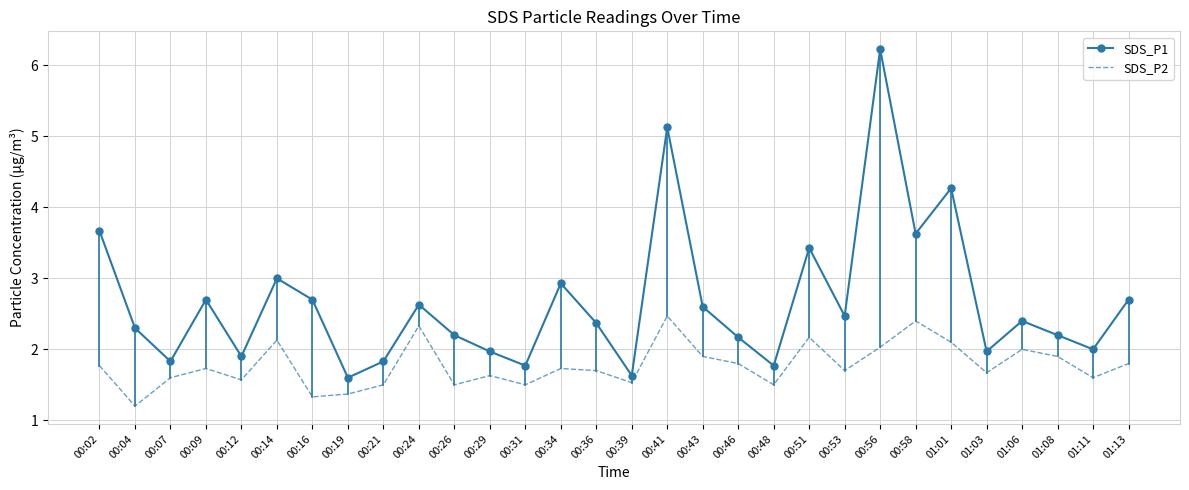

True or false: SDS_P1 and SDS_P2 cross at least once.

False